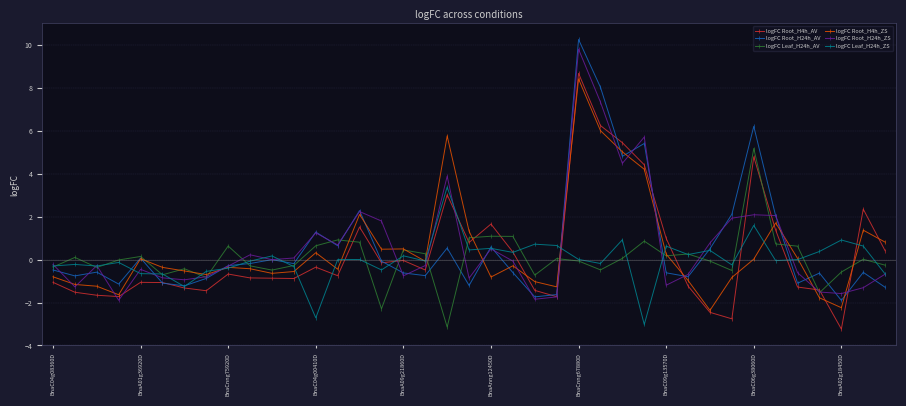

What is the value of the logFC Root_H4h_AV point at the 24th from the left?

-1.7